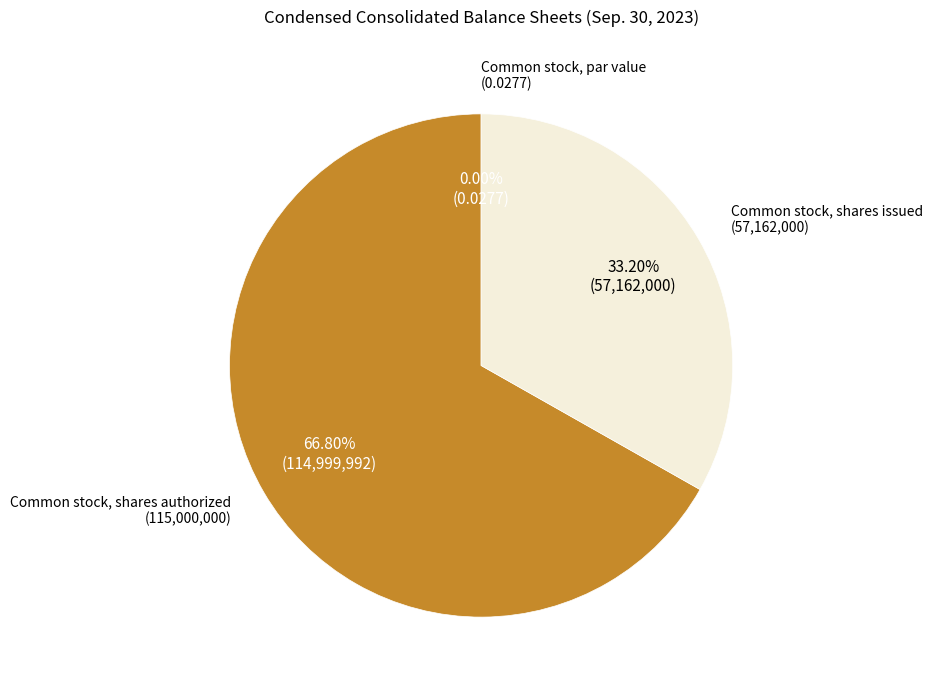

Is there a majority slice in this chart?

Yes